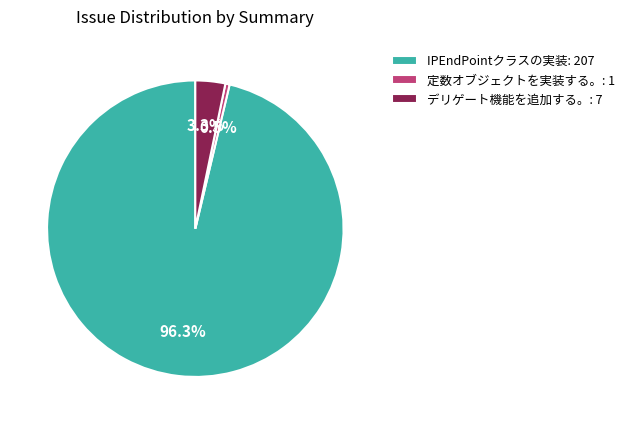

Which category has the biggest portion of the pie?

IPEndPointクラスの実装